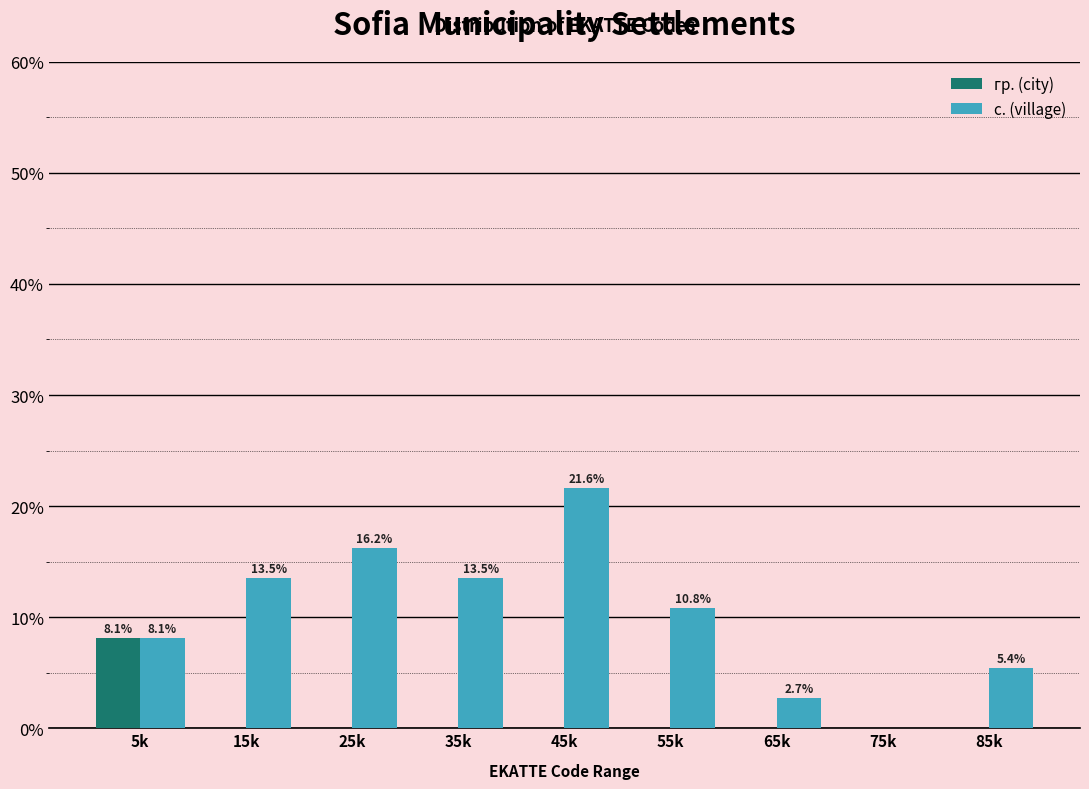

Reading left to right, what are all the values shown in this chart?

гр. (city): 5k=8.1	15k=0.0	25k=0.0	35k=0.0	45k=0.0	55k=0.0	65k=0.0	75k=0.0	85k=0.0
с. (village): 5k=8.1	15k=13.5	25k=16.2	35k=13.5	45k=21.6	55k=10.8	65k=2.7	75k=0.0	85k=5.4